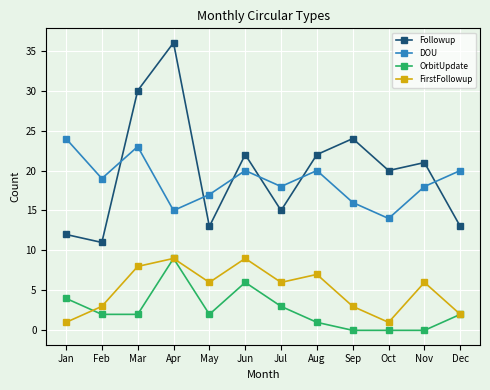

Which series has the largest range (max minus min)?

Followup